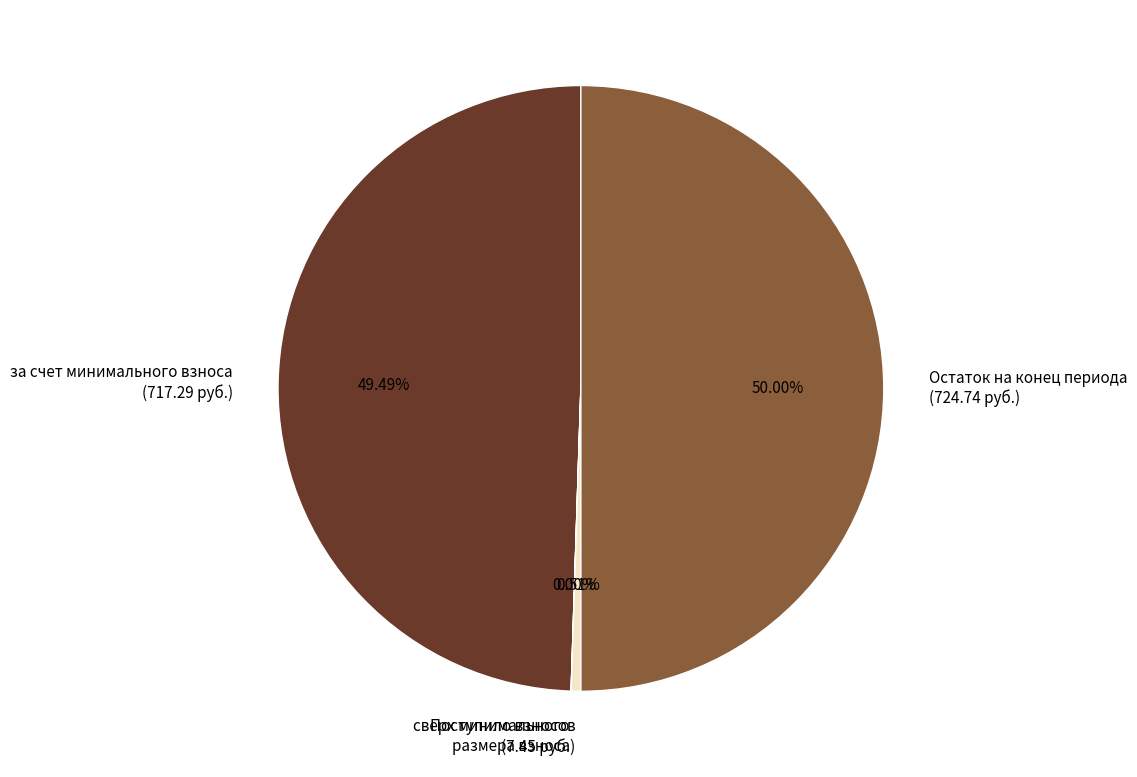

Between Поступило взносов (7.45 руб.) and за счет минимального взноса (717.29 руб.), which is larger?

за счет минимального взноса (717.29 руб.)